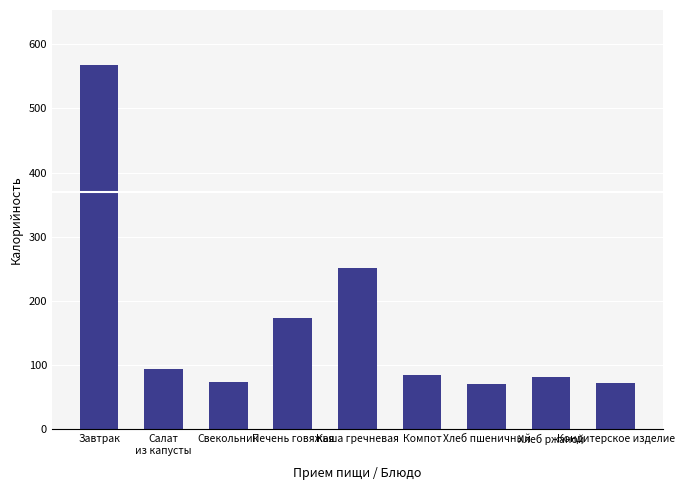

The value at Печень говяжья is 173.7. True or false?

True